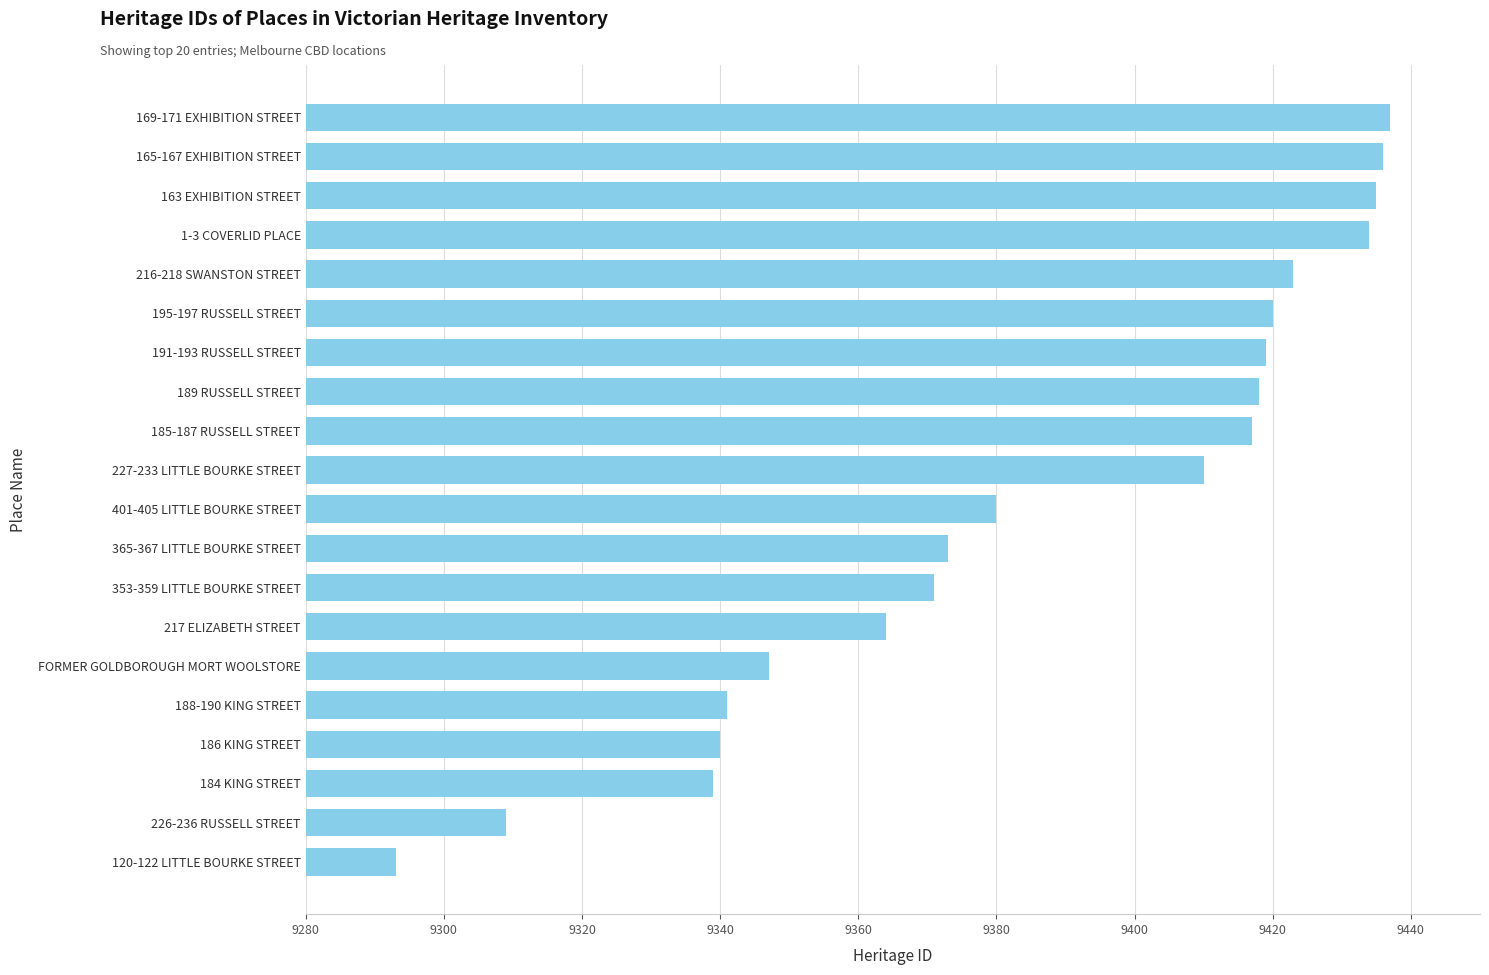

Does the chart contain any negative values?

No